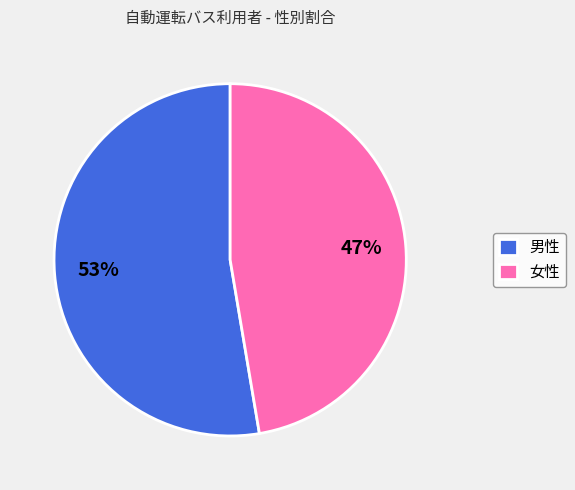

What percentage is the 男性 slice, to the nearest percent?

53%